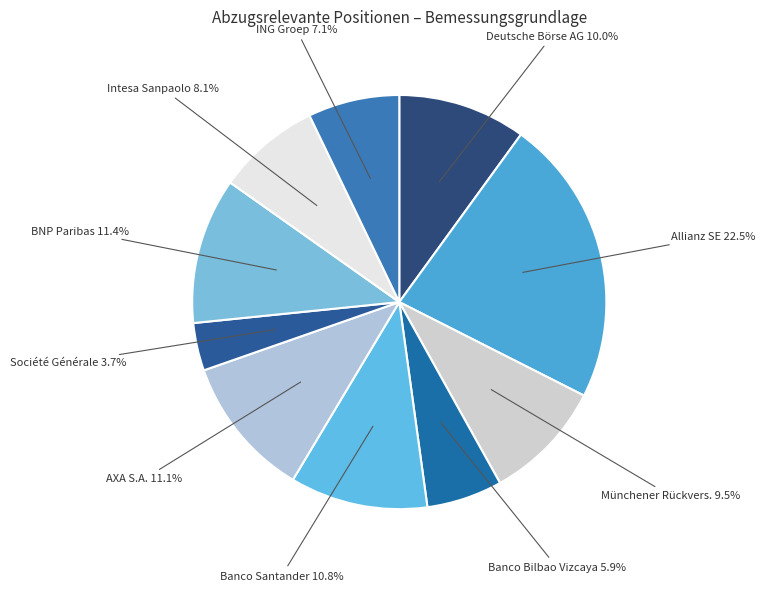

Does Banco Bilbao Vizcaya account for over 50% of the chart?

No